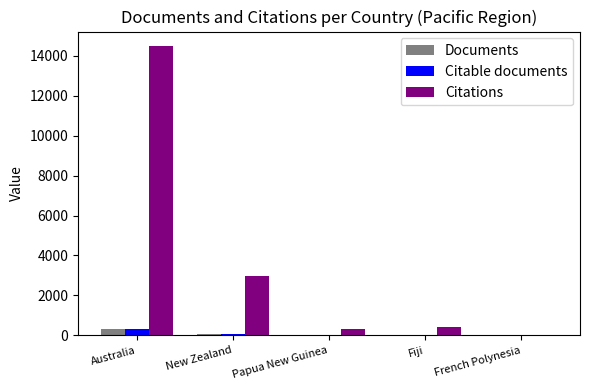

The Citations series shows 5363 at New Zealand. True or false?

False